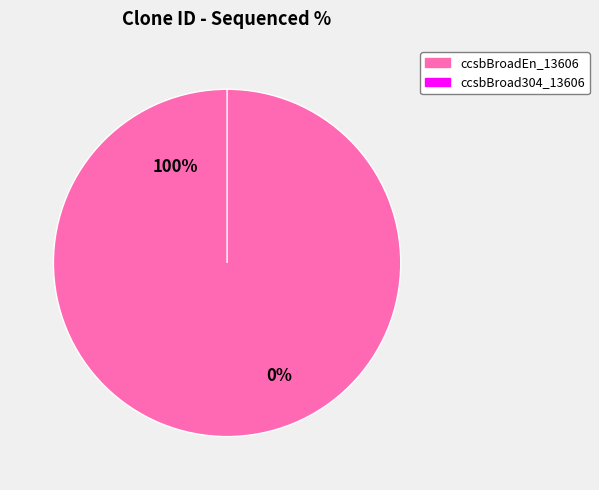

Does ccsbBroadEn_13606 represent more than half of the total?

Yes